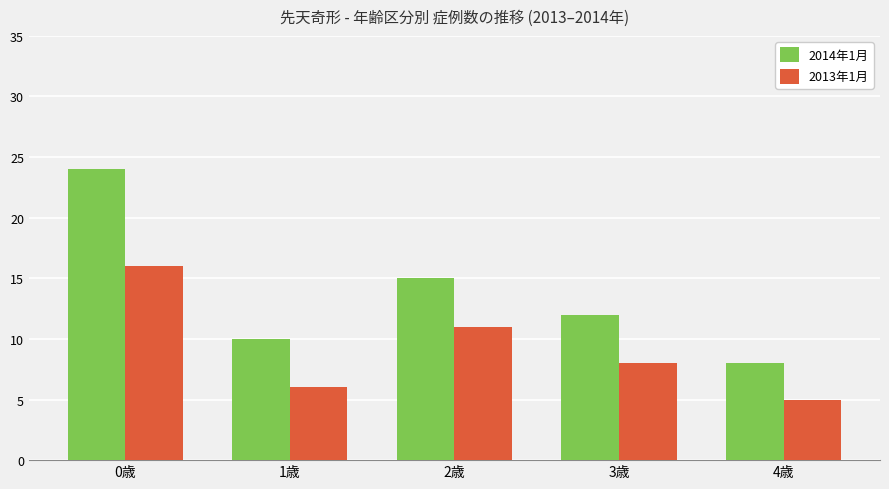

At which category does the chart reach its minimum across all series?

4歳